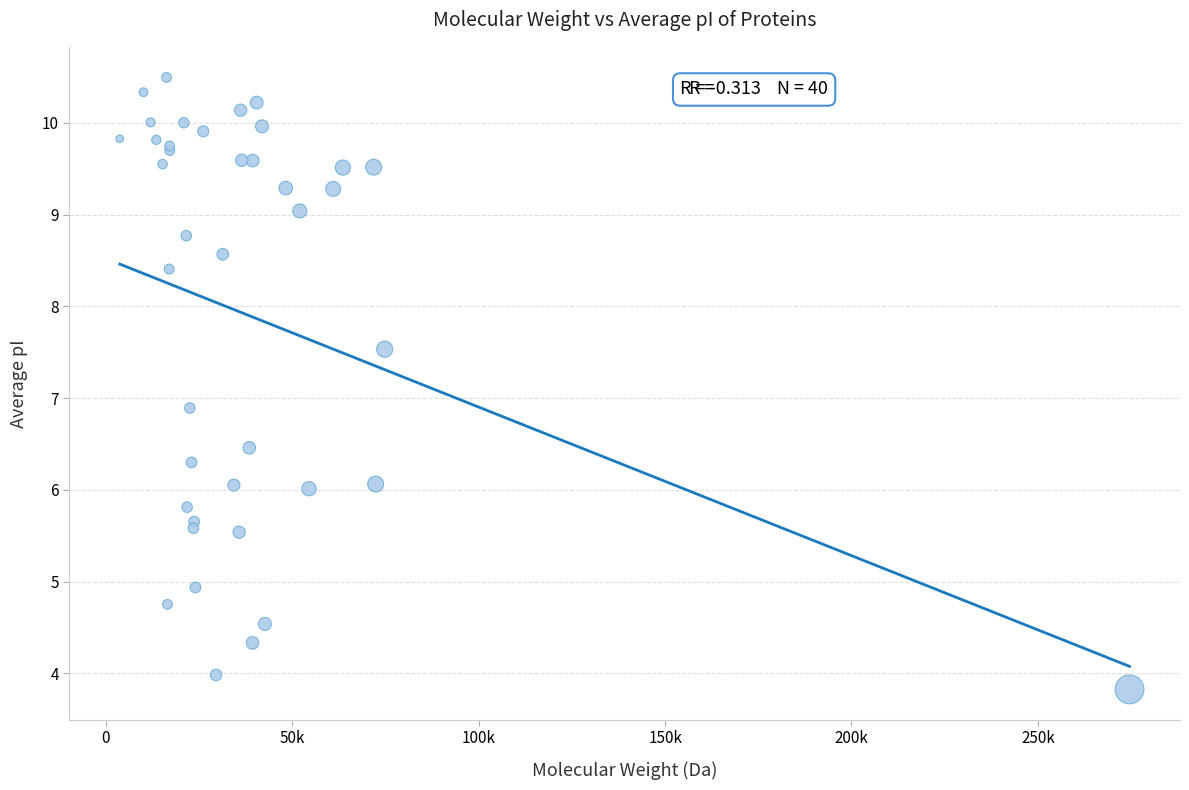

What Y value in the scatter plot is closest to 7?

6.9